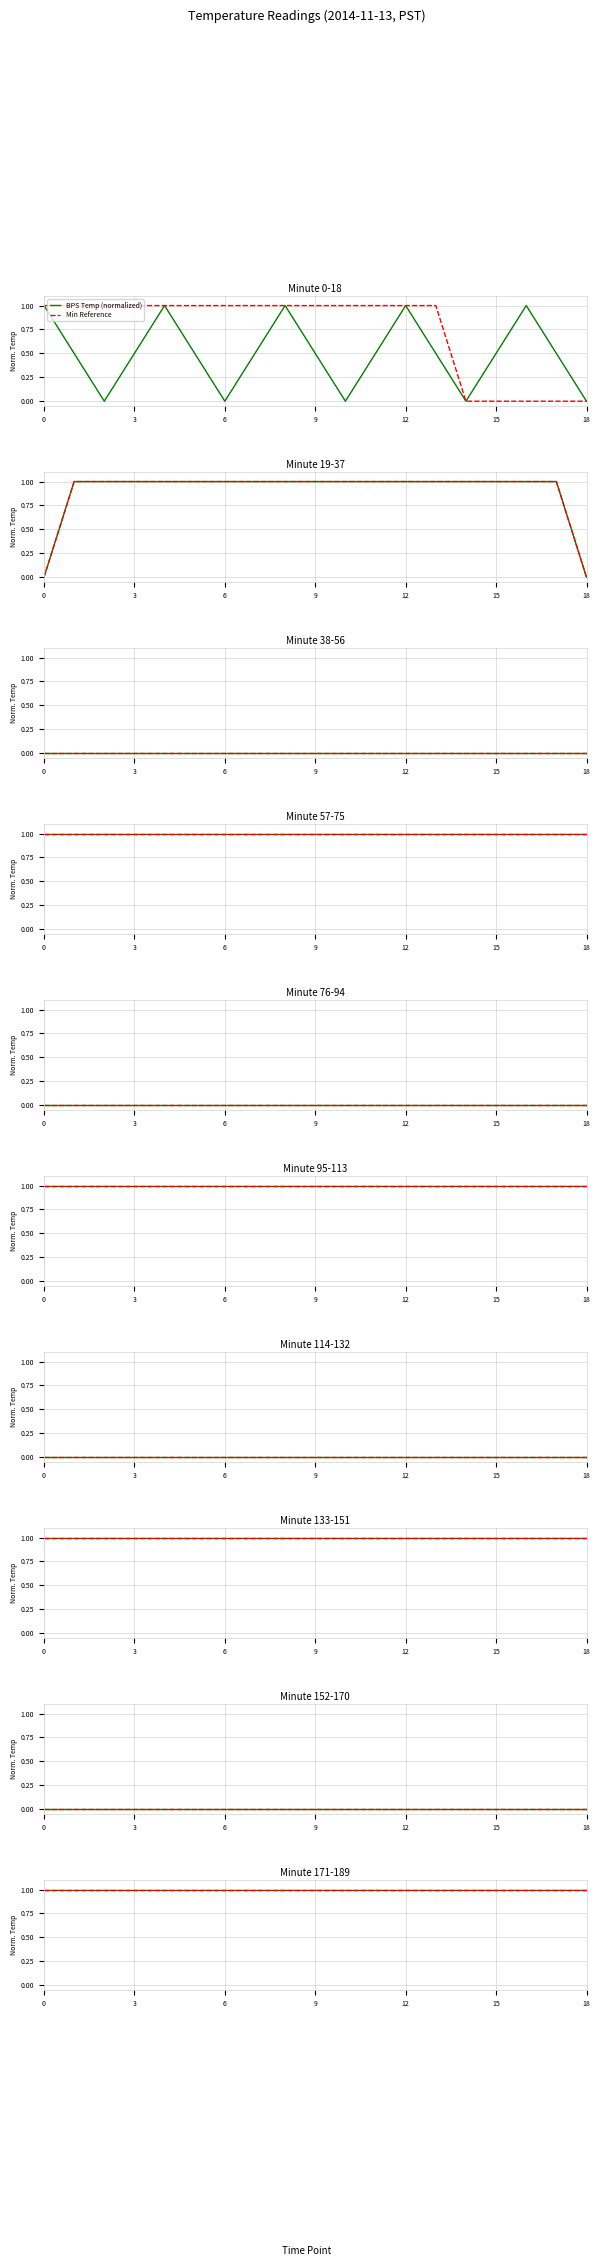

Does the chart have visible grid lines?

Yes